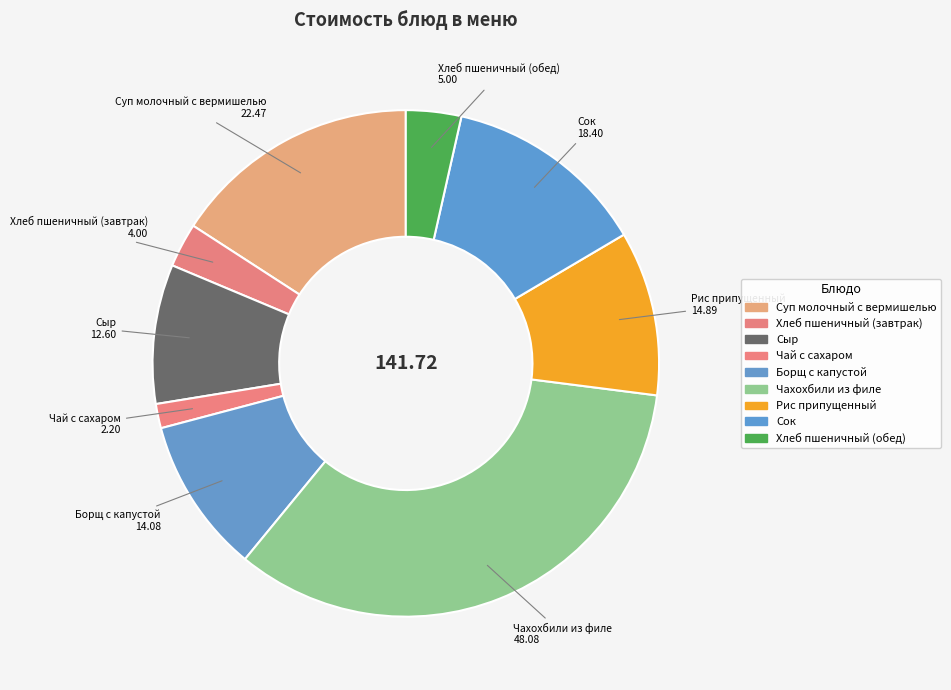

Do Хлеб пшеничный (обед) and Борщ с капустой together represent more than half of the pie?

No